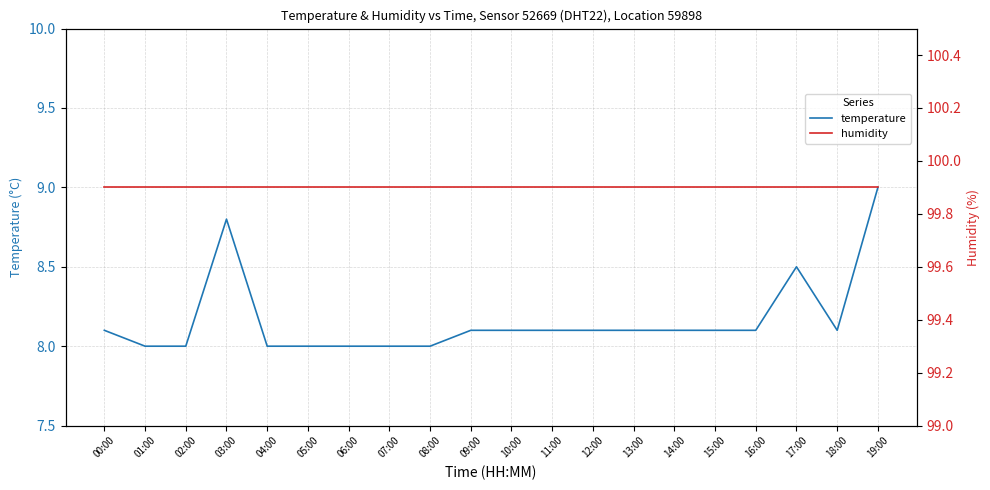

Rank the categories by humidity value from highest to lowest.

00:00, 01:00, 02:00, 03:00, 04:00, 05:00, 06:00, 07:00, 08:00, 09:00, 10:00, 11:00, 12:00, 13:00, 14:00, 15:00, 16:00, 17:00, 18:00, 19:00